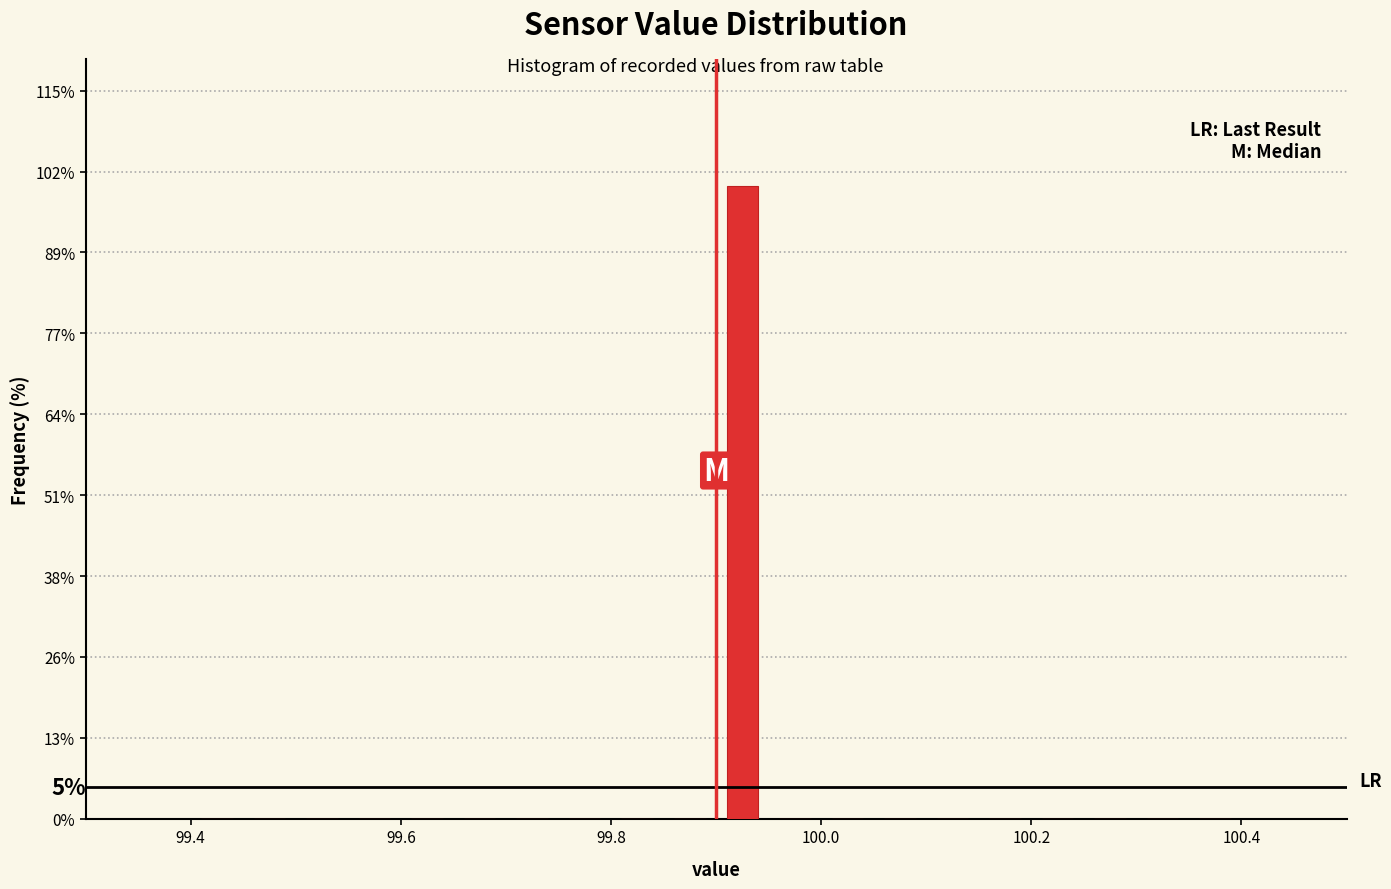

Around what value on the x-axis is the tallest bar? Give the approximate position of its centre, as read against the axis.

99.92